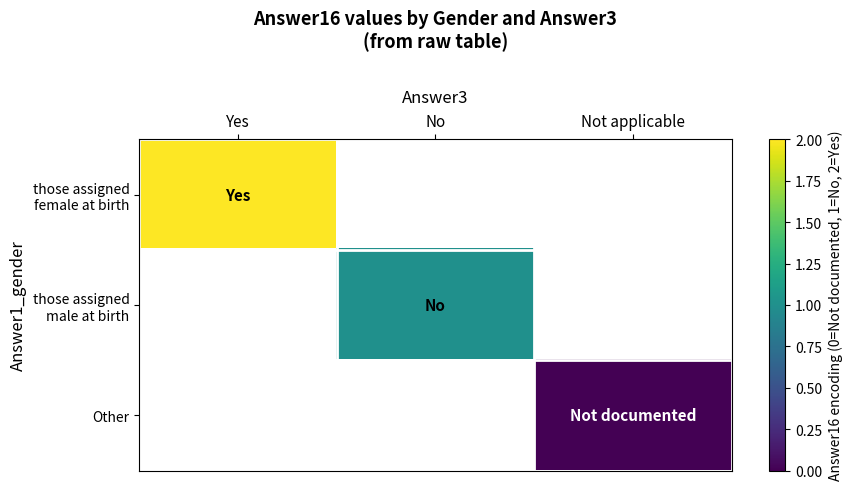

What is the highest value of the those assigned female at birth series?

2.0